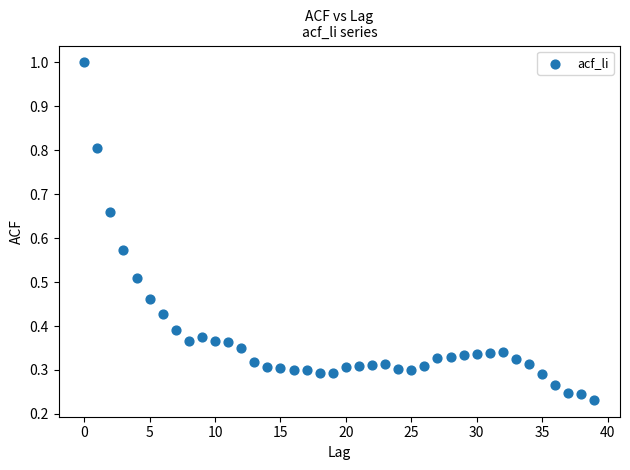

What is the range of Y values (max minus min)?

0.8